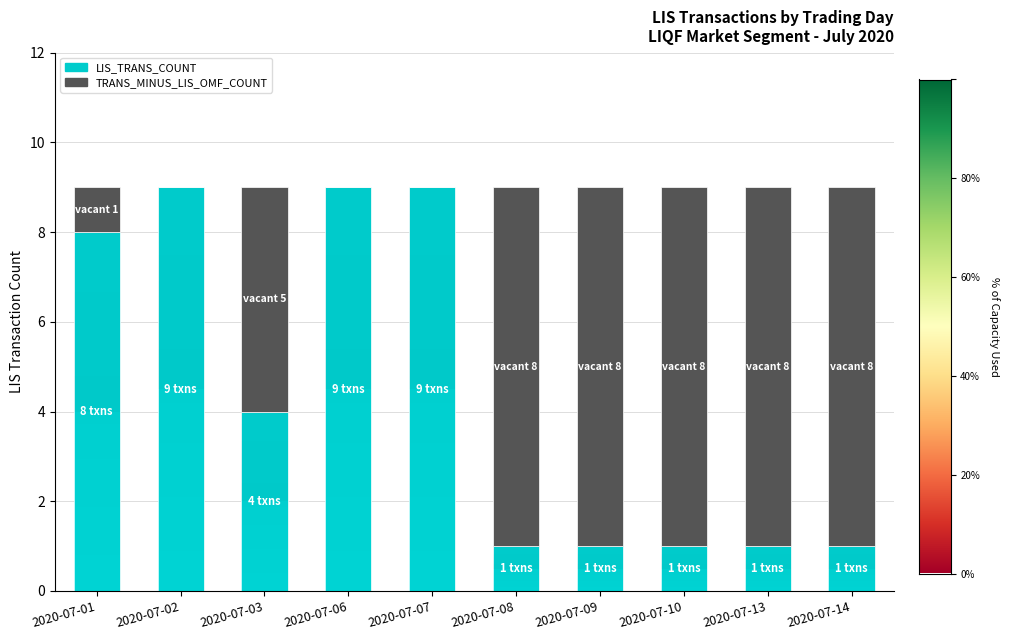

How many data points in LIS_TRANS_COUNT are less than 4?

5